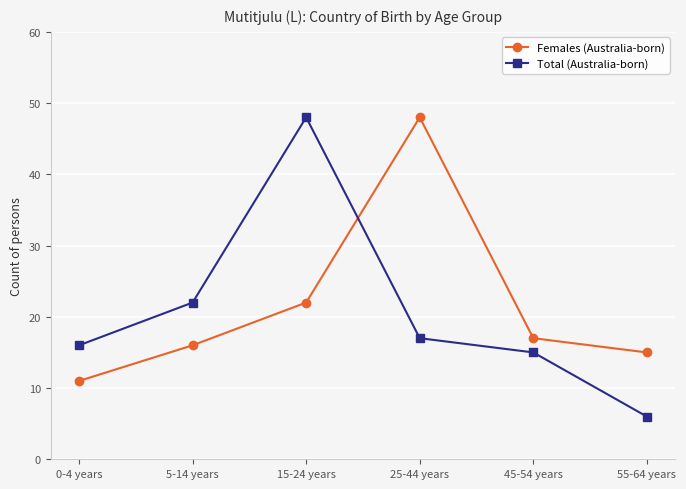

Between which two adjacent categories do Total (Australia-born) and Females (Australia-born) first intersect?

15-24 years and 25-44 years